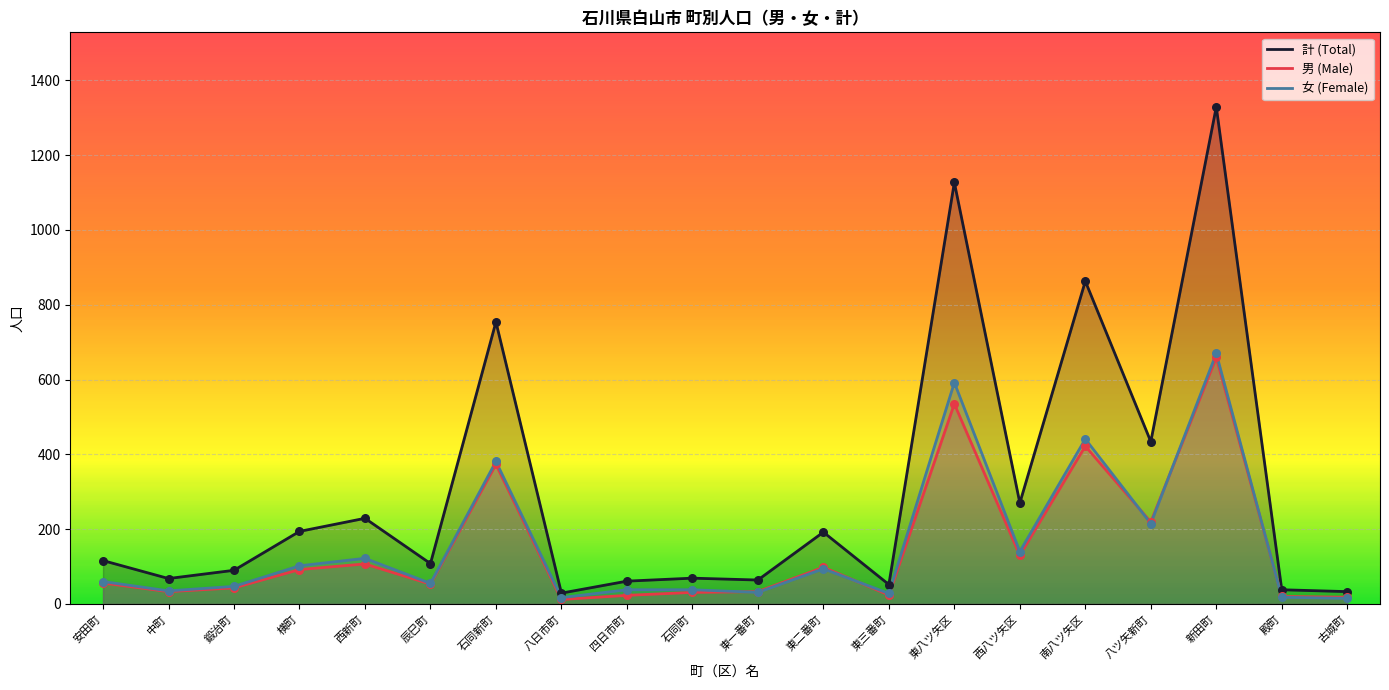

At how many categories does at least one series exceed 1192?

1